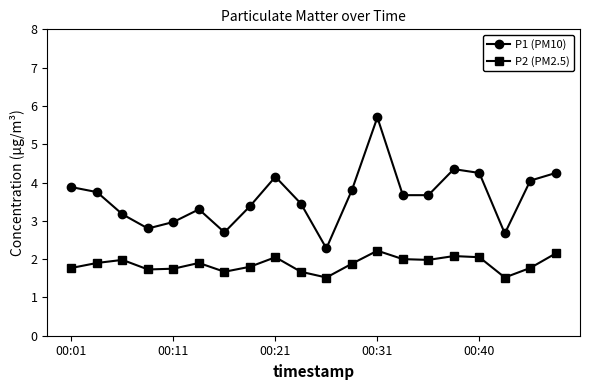

How many distinct data groups are displayed?

2